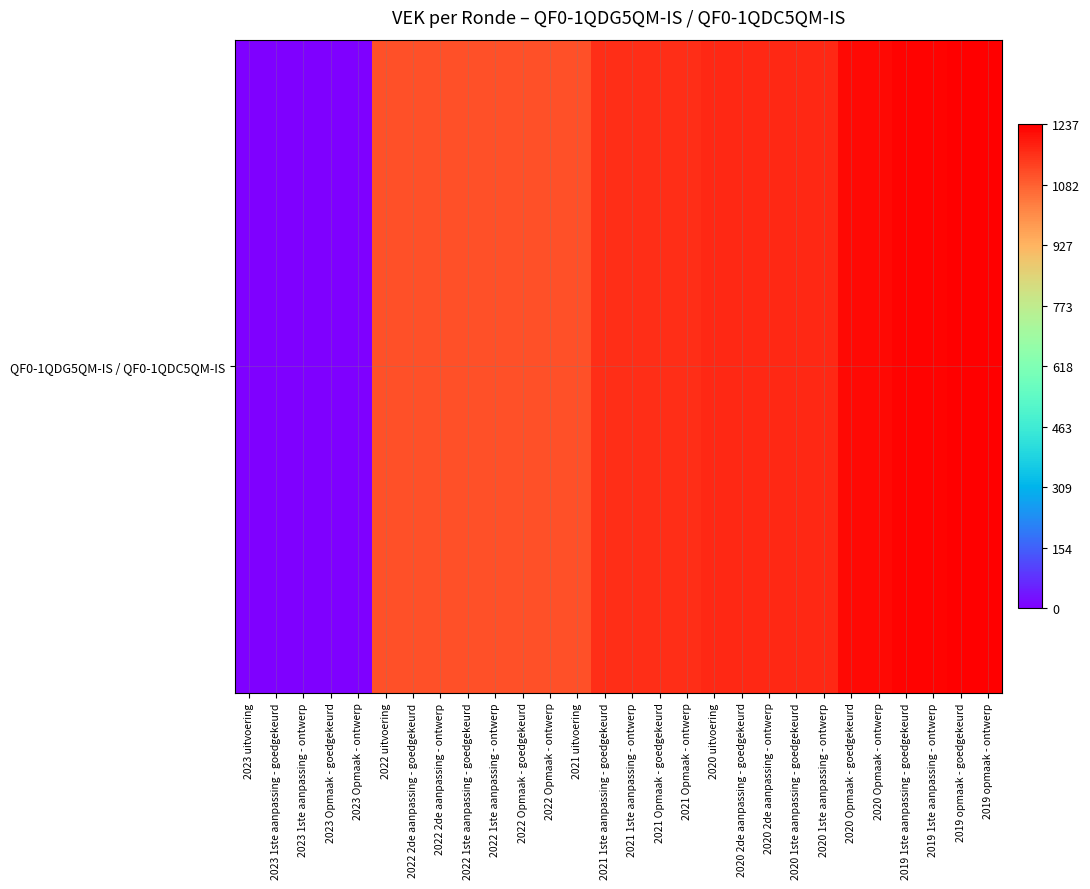

What is the change in value from 2020 2de aanpassing - goedgekeurd to 2019 1ste aanpassing - ontwerp?

+57